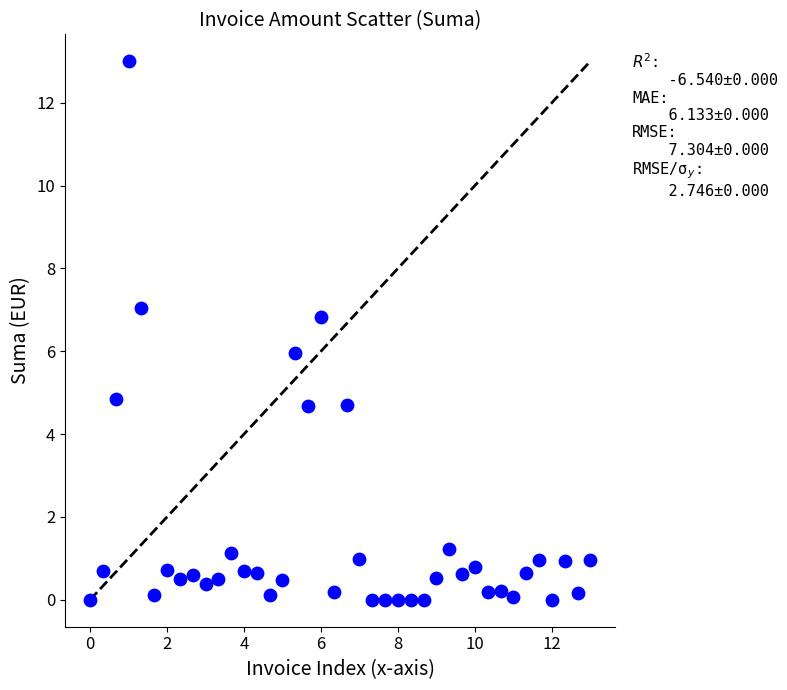

What is the range of X values (max minus min)?

13.0